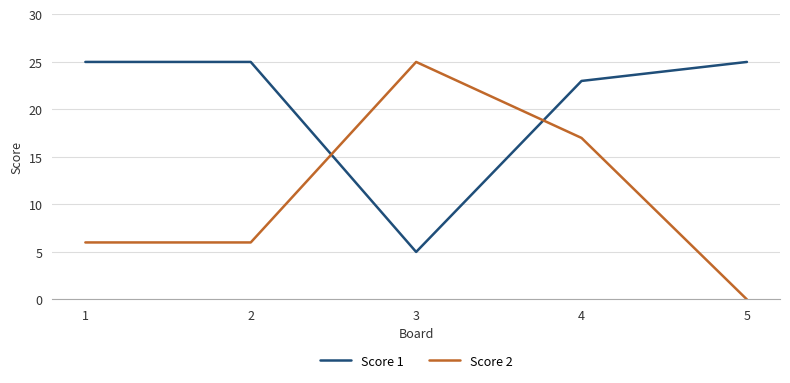

At which category does Score 1 reach its first local valley?

3